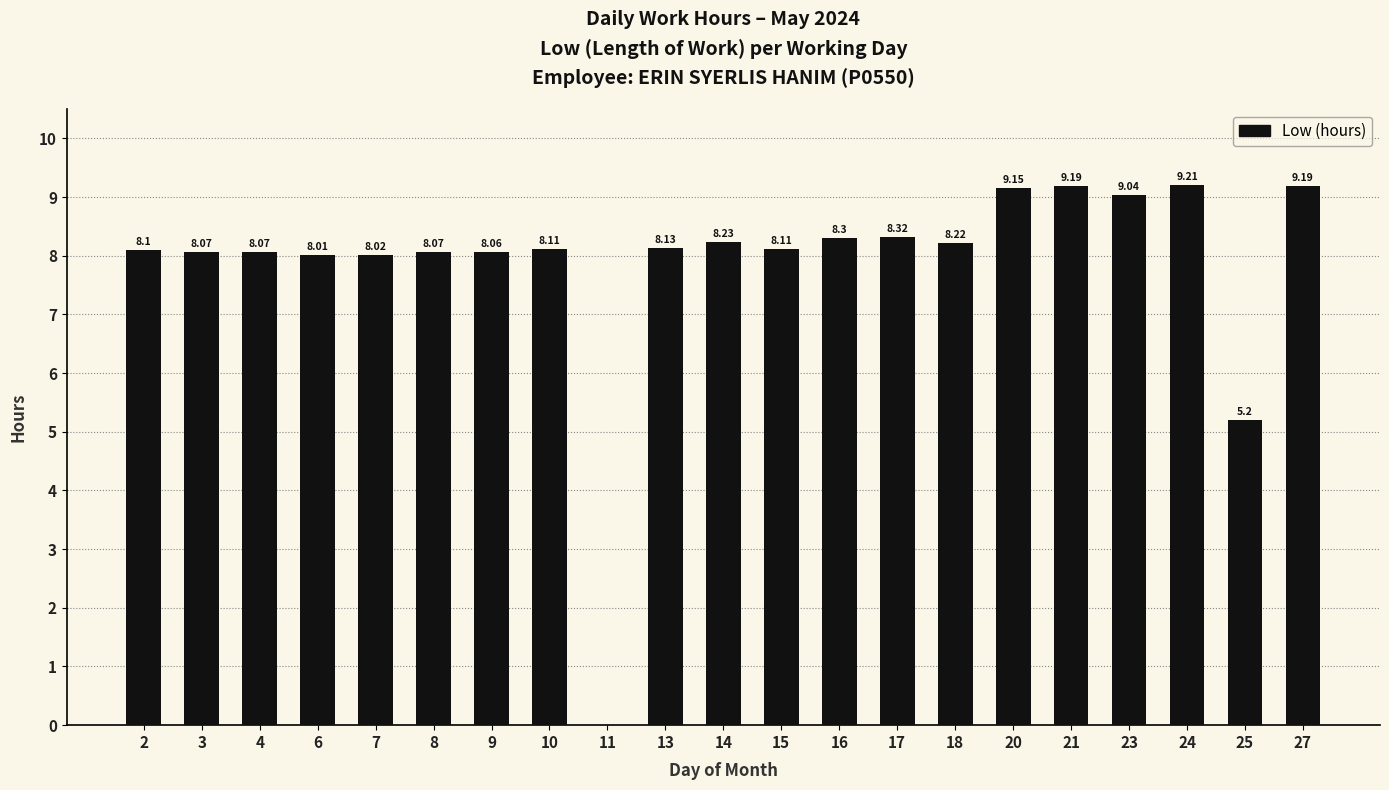

Which has a higher value, 16 or 24?

24